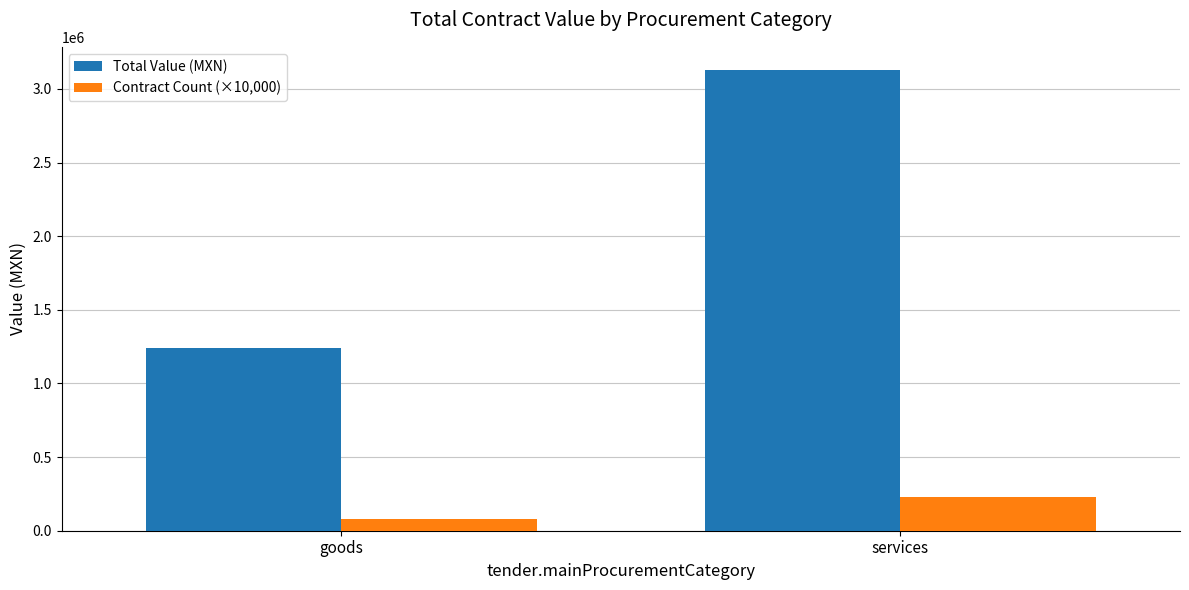

True or false: Total Value (MXN) has a value of 561973.0 at goods.

False